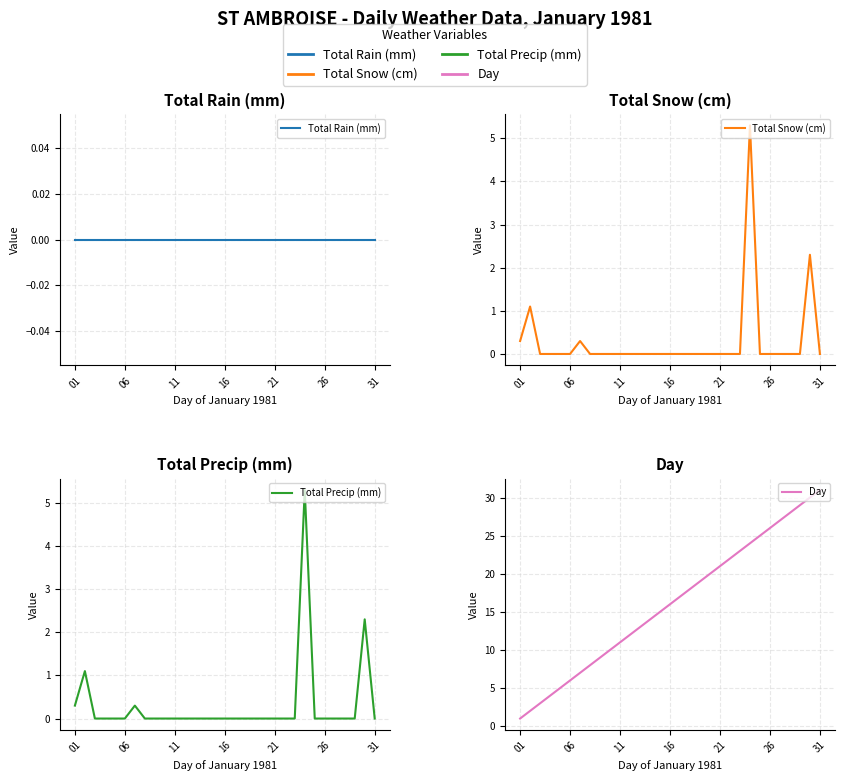

Reading right to left, transcribe all the data shown in this chart.

Total Rain (mm): 0.0	0.0	0.0	0.0	0.0	0.0	0.0	0.0	0.0	0.0	0.0	0.0	0.0	0.0	0.0	0.0	0.0	0.0	0.0	0.0	0.0	0.0	0.0	0.0	0.0	0.0	0.0	0.0	0.0	0.0	0.0
Total Snow (cm): 0.0	2.3	0.0	0.0	0.0	0.0	0.0	5.3	0.0	0.0	0.0	0.0	0.0	0.0	0.0	0.0	0.0	0.0	0.0	0.0	0.0	0.0	0.0	0.0	0.3	0.0	0.0	0.0	0.0	1.1	0.3
Total Precip (mm): 0.0	2.3	0.0	0.0	0.0	0.0	0.0	5.3	0.0	0.0	0.0	0.0	0.0	0.0	0.0	0.0	0.0	0.0	0.0	0.0	0.0	0.0	0.0	0.0	0.3	0.0	0.0	0.0	0.0	1.1	0.3
Day: 31.0	30.0	29.0	28.0	27.0	26.0	25.0	24.0	23.0	22.0	21.0	20.0	19.0	18.0	17.0	16.0	15.0	14.0	13.0	12.0	11.0	10.0	9.0	8.0	7.0	6.0	5.0	4.0	3.0	2.0	1.0